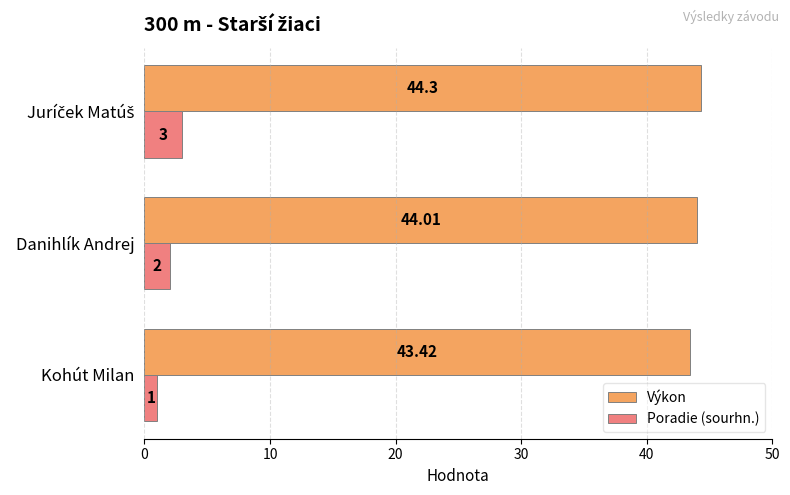

What are all the series names shown in the legend?

Výkon, Poradie (sourhn.)